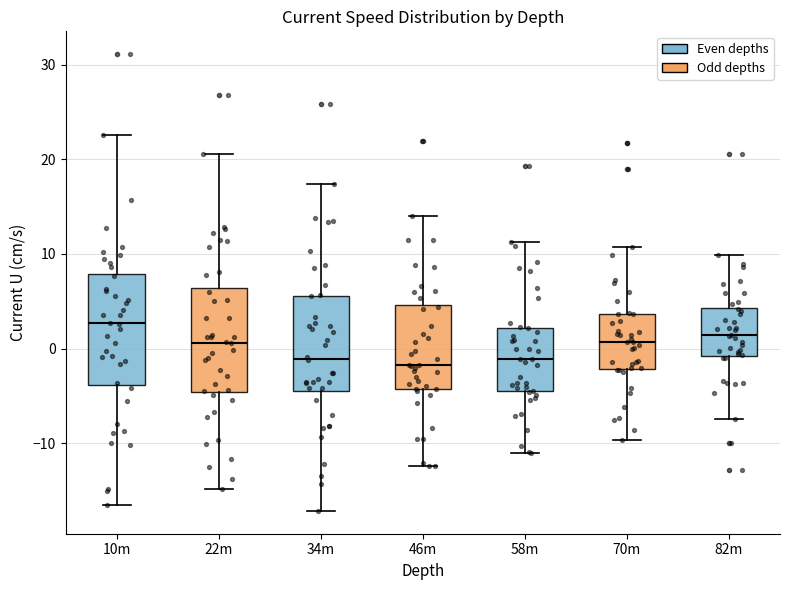

Reading left to right, transcribe this box plot: for each box, give where its median line is, the range the box spans, and where its two whiskers end, as read against the y-axis. The values are not printed on the chart, so give them approximately, as read against the axis.

10m: median 3, box -4 to 8, whiskers -17 to 23
22m: median 1, box -5 to 6, whiskers -15 to 21
34m: median -1, box -4 to 6, whiskers -17 to 17
46m: median -2, box -4 to 5, whiskers -12 to 14
58m: median -1, box -5 to 2, whiskers -11 to 11
70m: median 1, box -2 to 4, whiskers -10 to 11
82m: median 1, box -1 to 4, whiskers -7 to 10